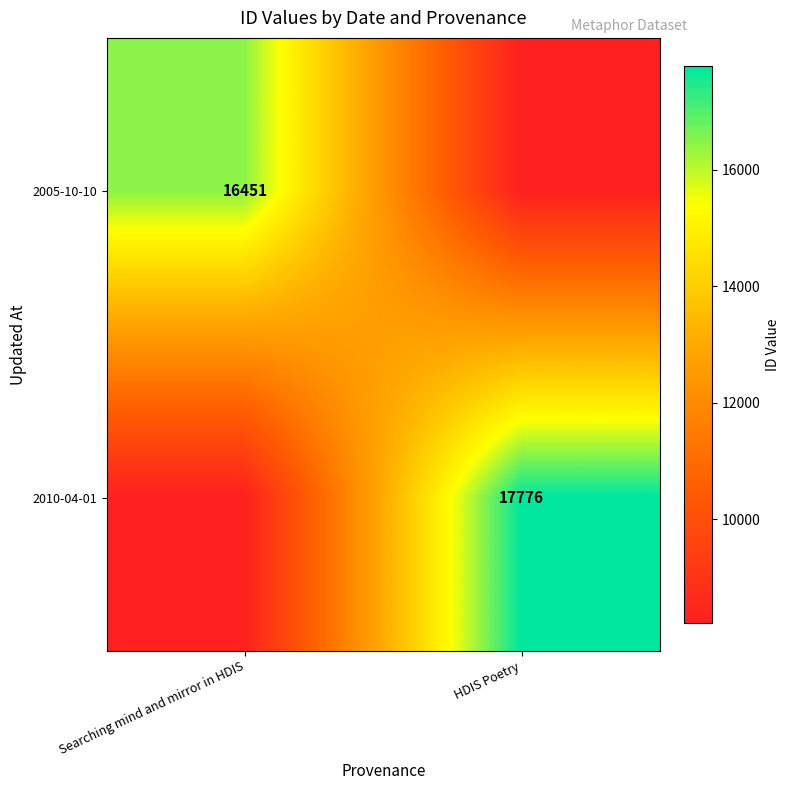

Is it true that 2010-04-01 equals 17776.0 at HDIS Poetry?

True